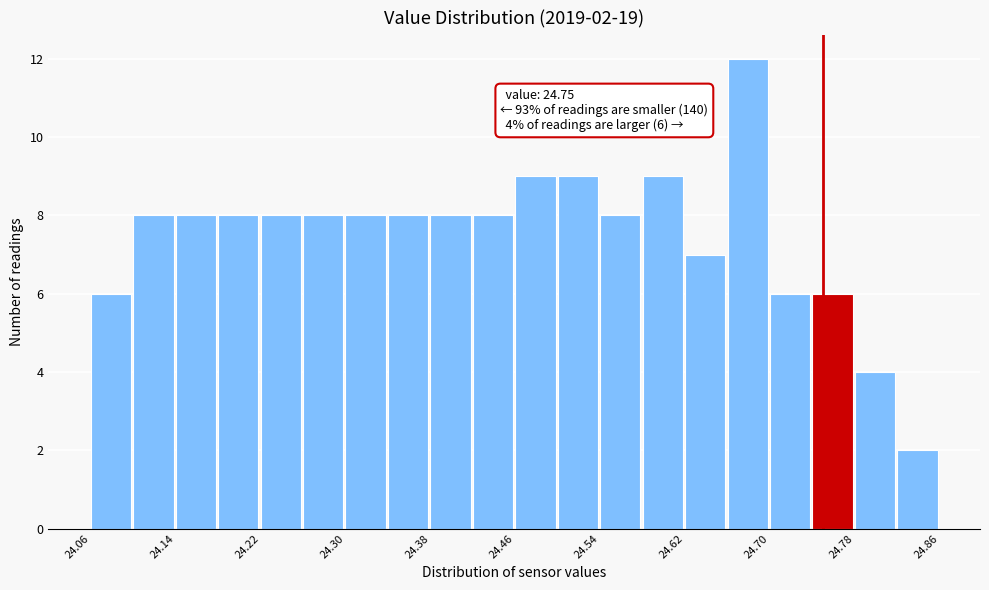

Over which range of the x-axis is the bar tallest?

24.66 to 24.70